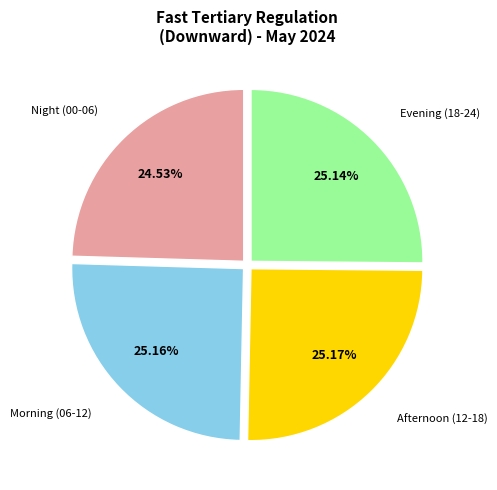

What is the ratio of the value at Morning (06-12) to the value at Night (00-06)?

1.0